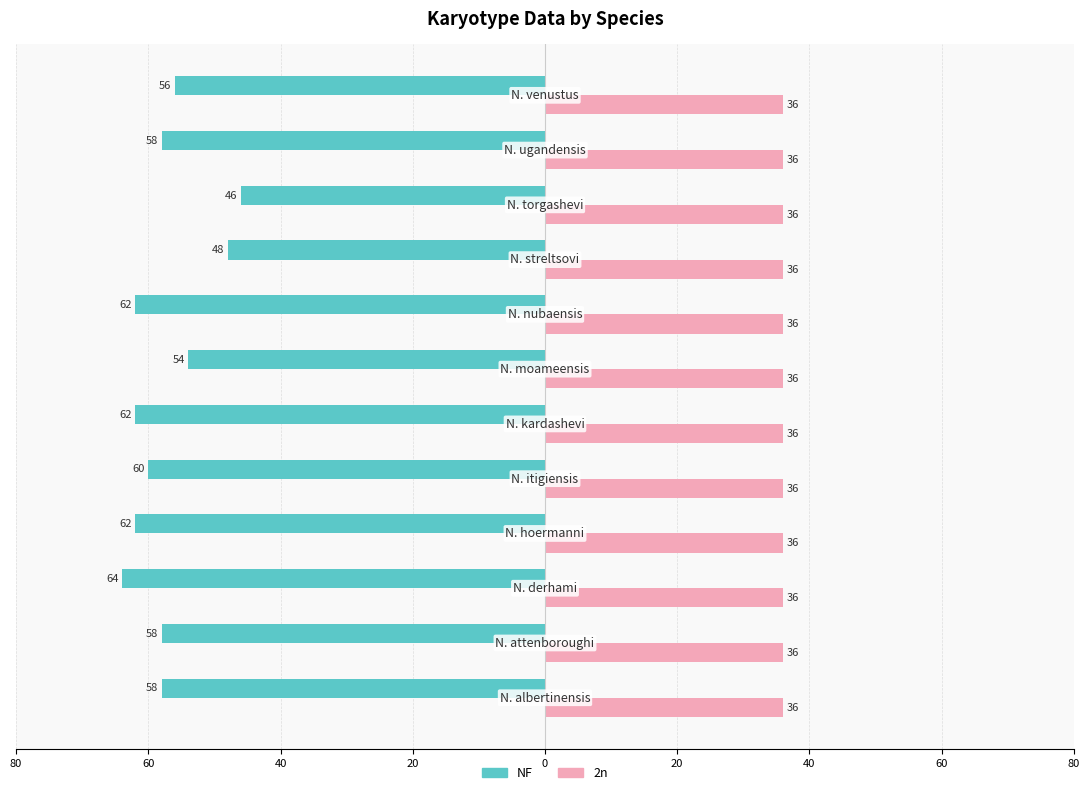

What are all the series names shown in the legend?

NF, 2n